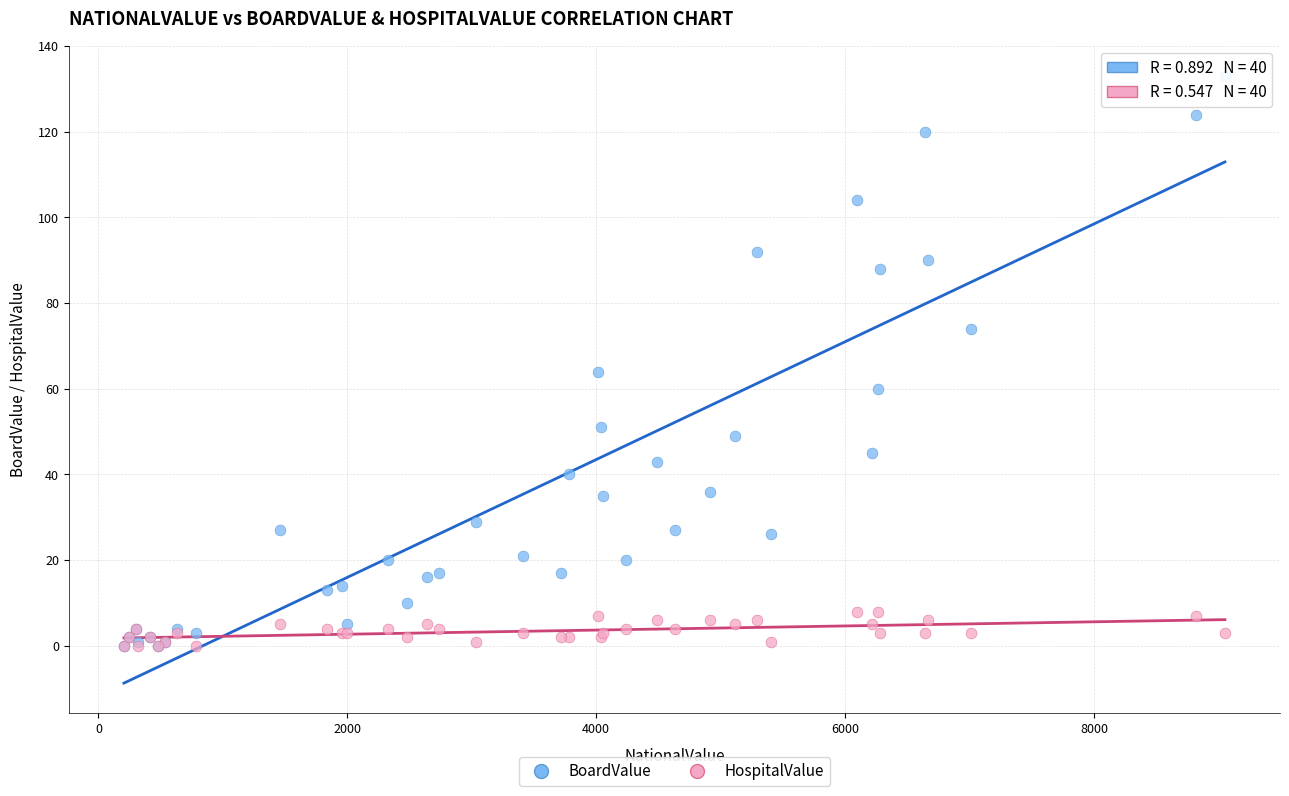

In the BoardValue series, what Y value is closest to 66?

64